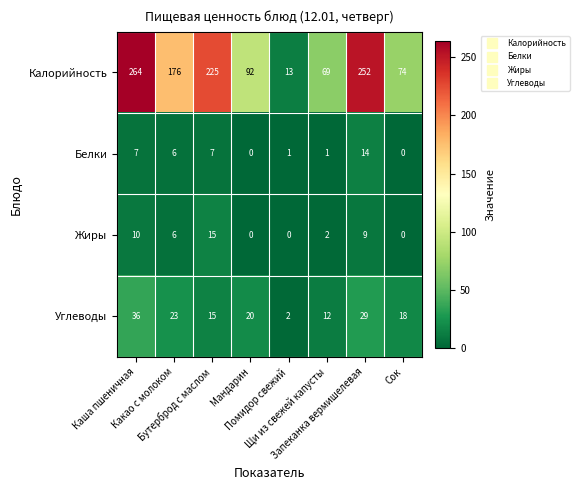

What is the spread (max minus min) of values at Каша пшеничная?

257